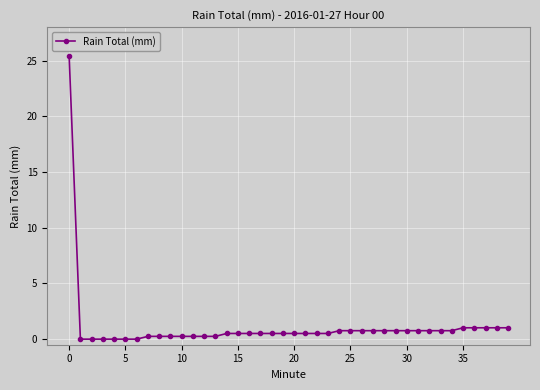

What is the average value?

1.1